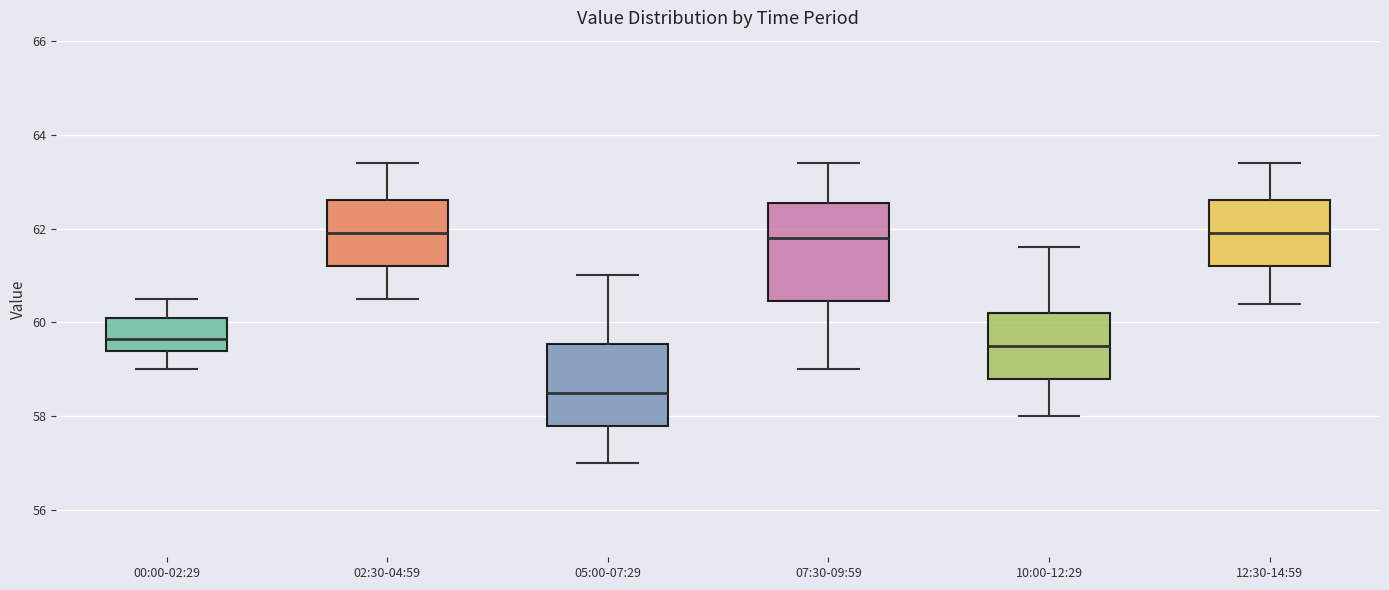

Where does the upper whisker of the box for 10:00-12:29 end on the y-axis? The values are not printed on the chart, so give them approximately, as read against the axis.

61.6